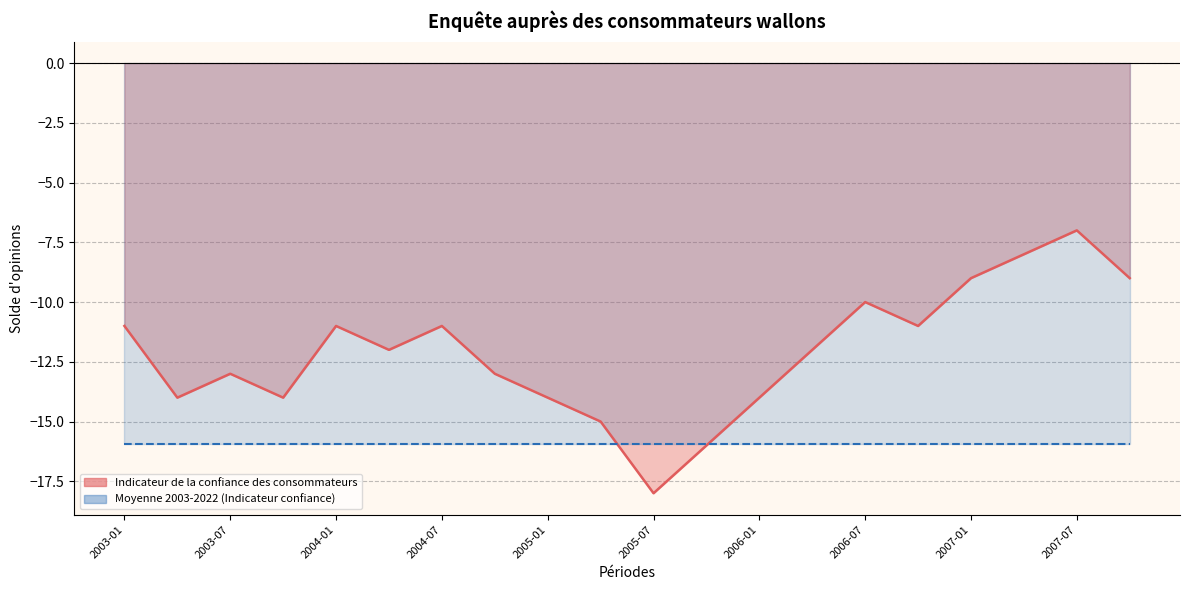

Which label corresponds to the largest value in the chart?

2007-07